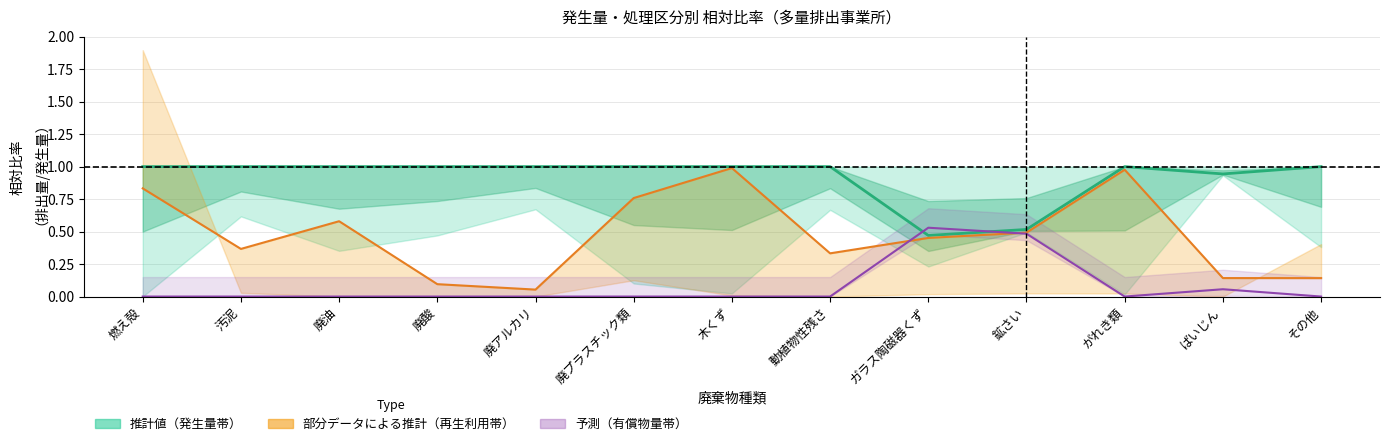

True or false: 排出量（中心） has more than 1 points higher than both neighbors.

False